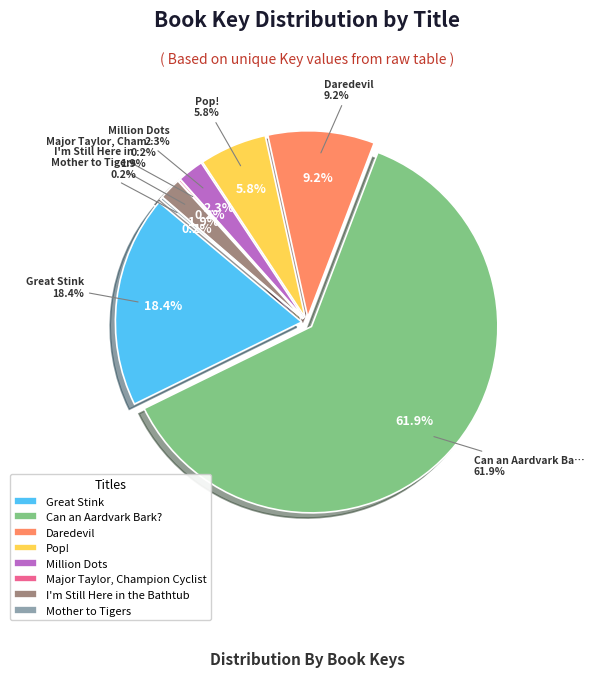

Which slice is the smallest?

Major Taylor, Champion Cyclist